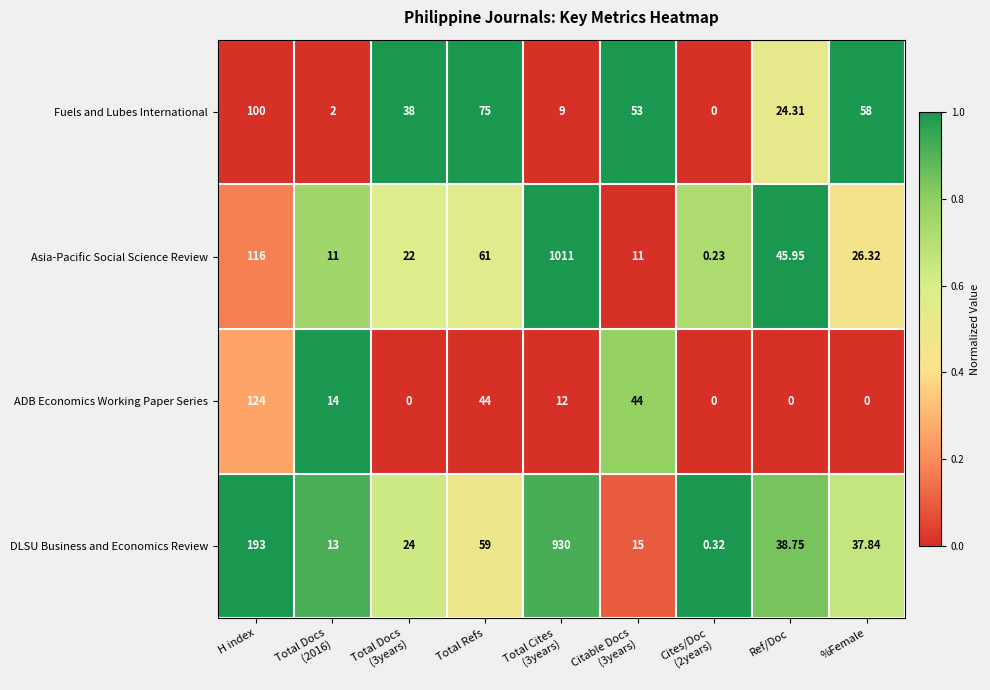

At which label is Asia-Pacific Social Science Review closest to 505?

H index